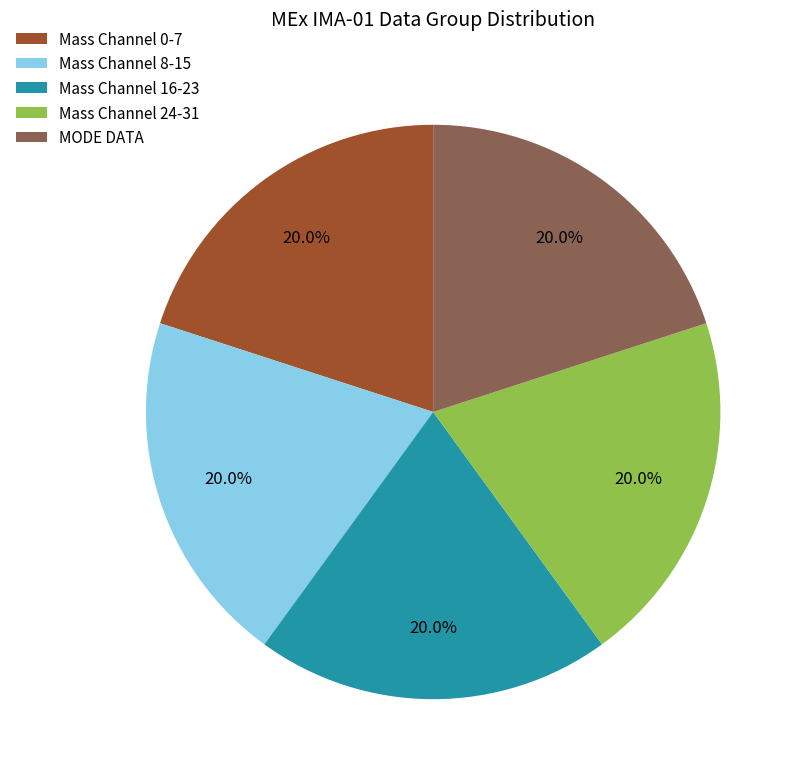

What percentage do MODE DATA and Mass Channel 16-23 together represent?

40.0%